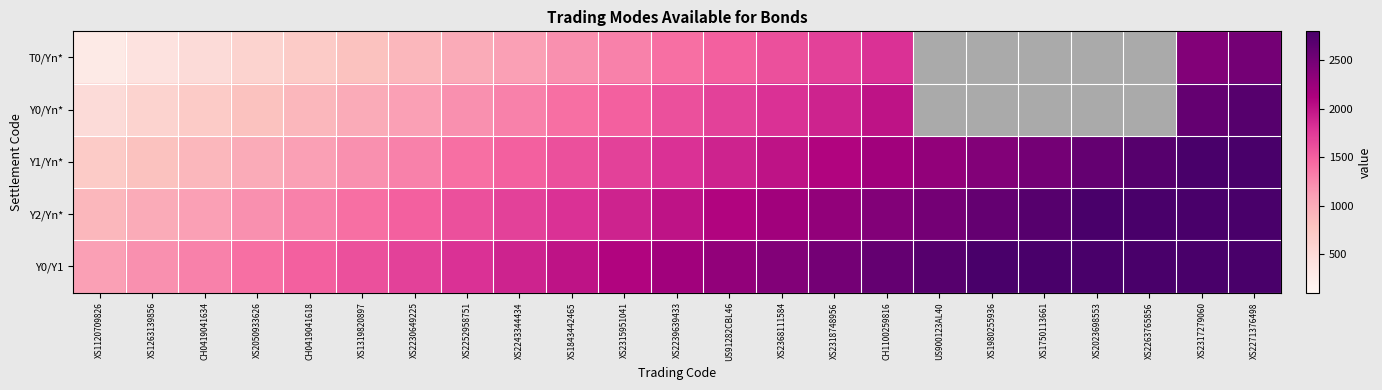

Which series has the widest spread of values?

T0/Yn*